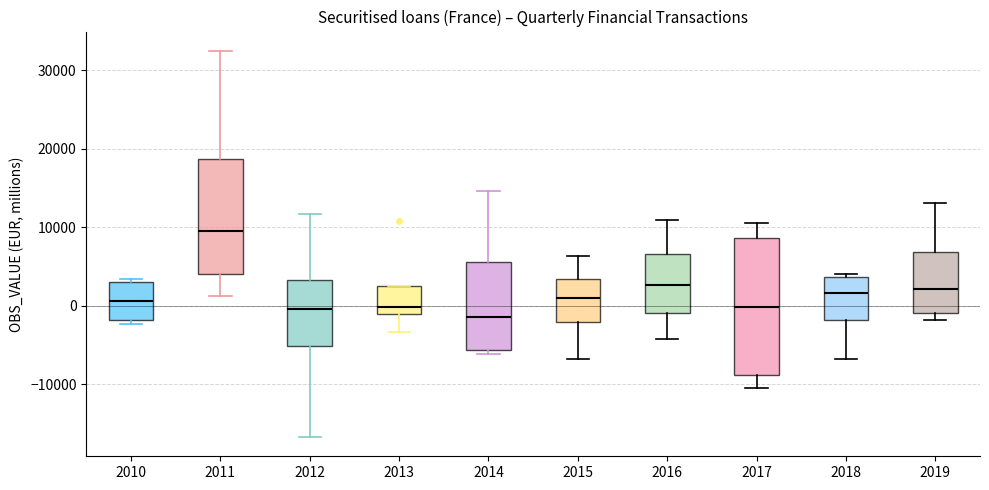

Which box is the tallest, from its lower edge to its upper edge?

2017